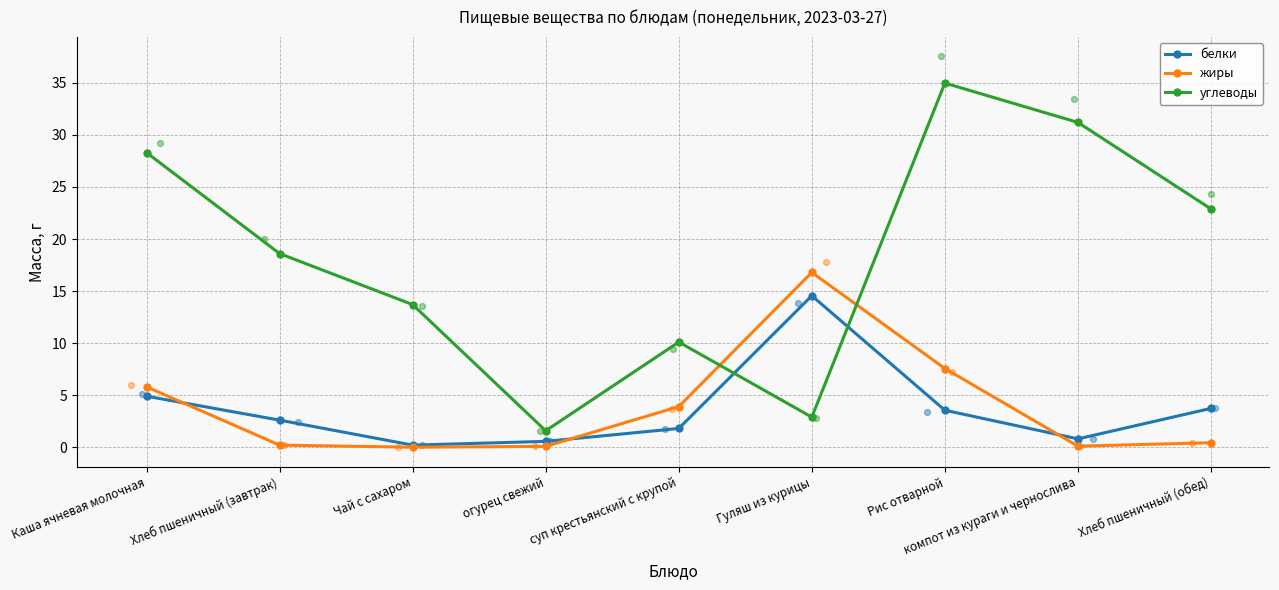

Is the value of белки at огурец свежий greater than the value of углеводы at суп крестьянский с крупой?

No